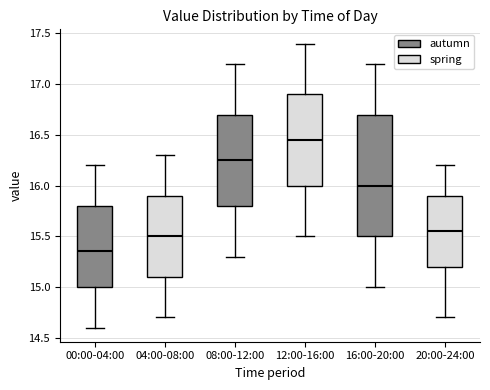

Reading left to right, transcribe this box plot: for each box, give where its median line is, the range the box spans, and where its two whiskers end, as read against the y-axis. The values are not printed on the chart, so give them approximately, as read against the axis.

00:00-04:00: median 15.35, box 15.00 to 15.80, whiskers 14.60 to 16.20
04:00-08:00: median 15.50, box 15.10 to 15.90, whiskers 14.70 to 16.30
08:00-12:00: median 16.25, box 15.80 to 16.70, whiskers 15.30 to 17.20
12:00-16:00: median 16.45, box 16.00 to 16.90, whiskers 15.50 to 17.40
16:00-20:00: median 16.00, box 15.50 to 16.70, whiskers 15.00 to 17.20
20:00-24:00: median 15.55, box 15.20 to 15.90, whiskers 14.70 to 16.20